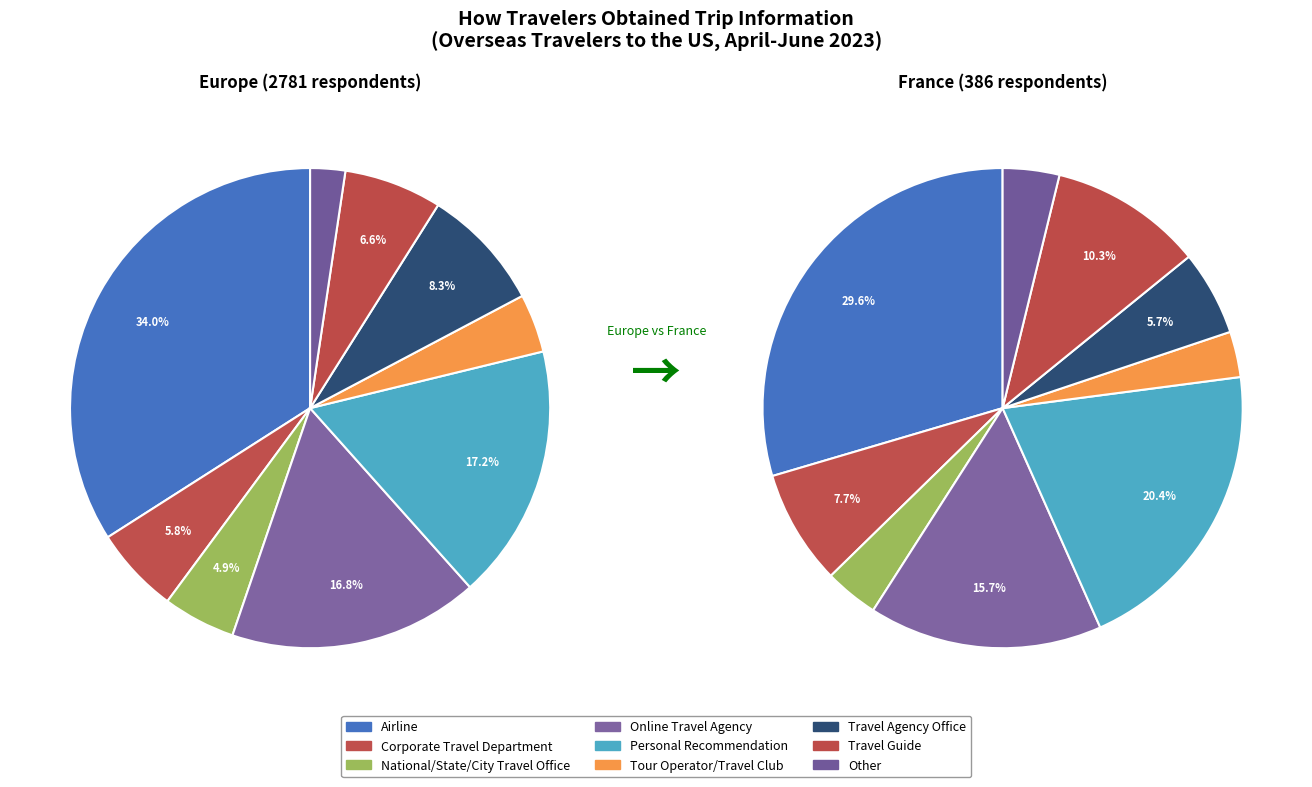

What percentage is the Corporate Travel Department slice, to the nearest percent?

6%